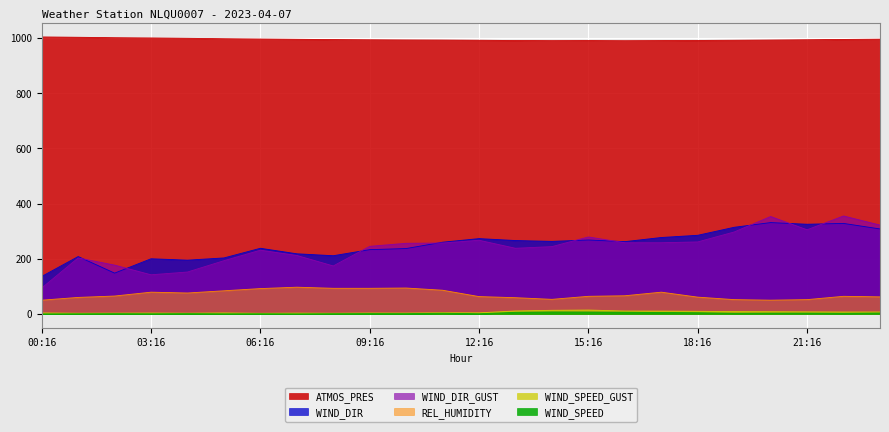

What is the difference between the highest and lowest values at 13:16?

984.3